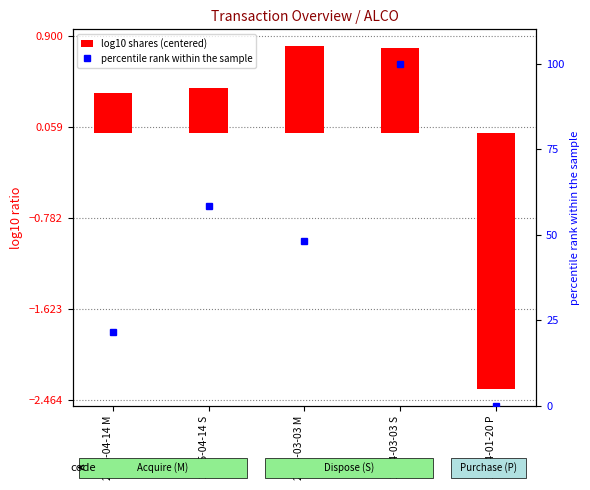

List the series in order of their peak value, highest first.

percentile rank within the sample, log10 shares (centered)